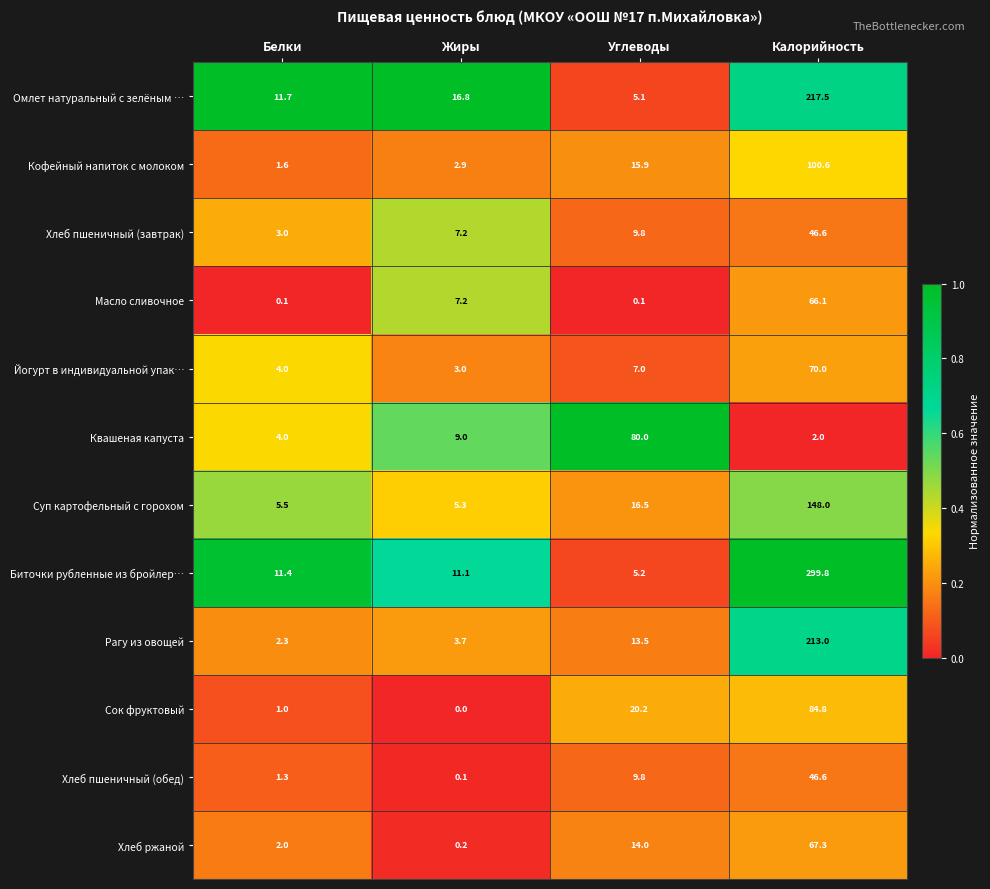

How many distinct data groups are displayed?

12